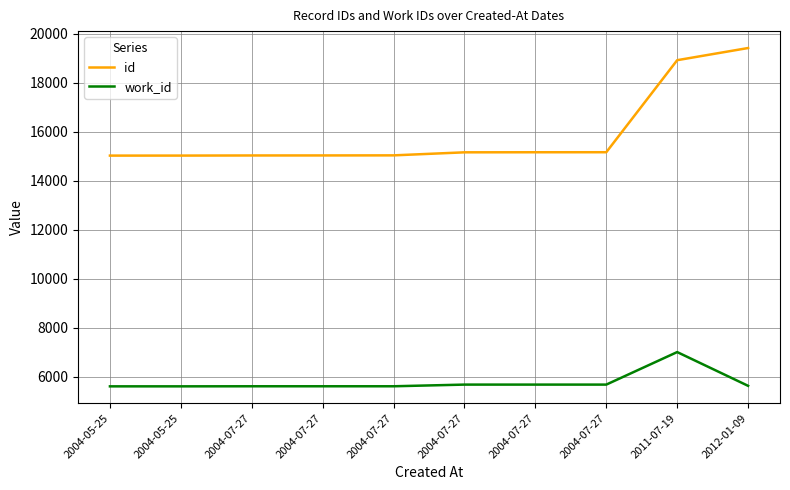

Is this an area chart (filled region under the line)?

No